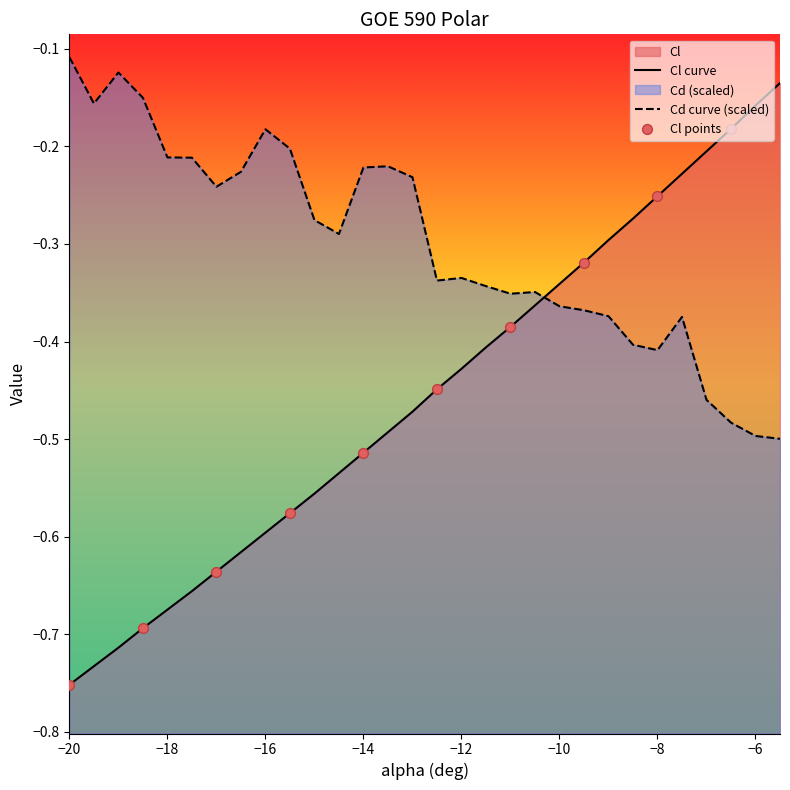

Which series has the largest Y range (max minus min)?

Cl